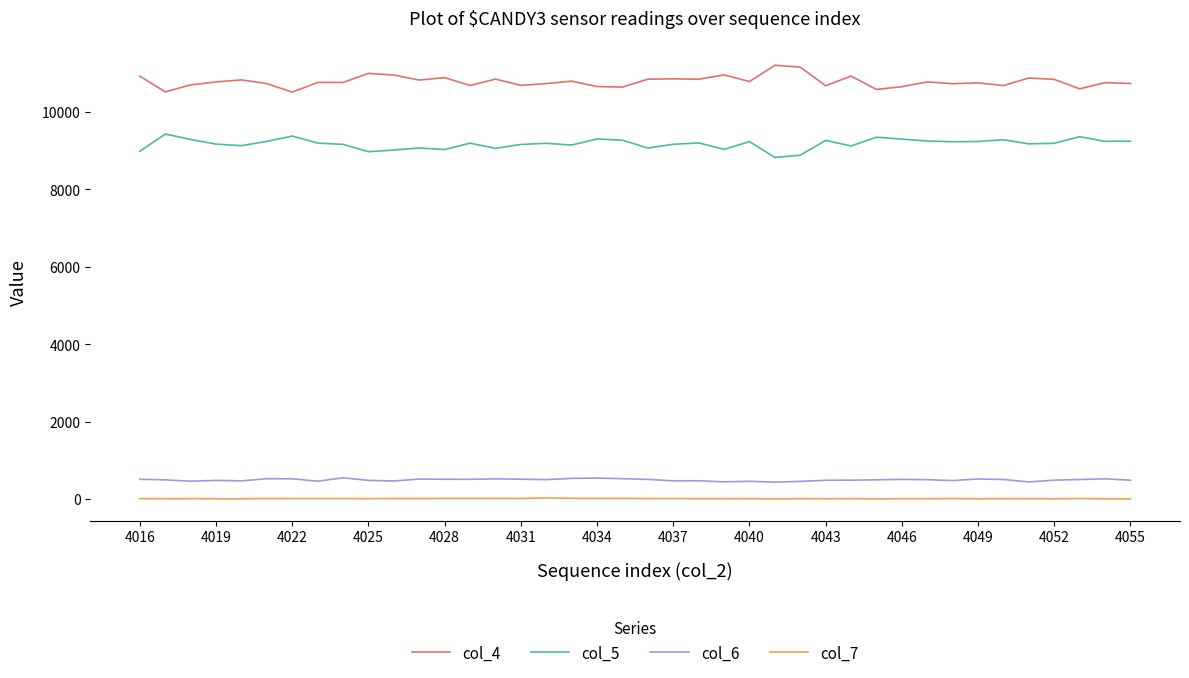

List the series in order of their peak value, lowest first.

col_7, col_6, col_5, col_4